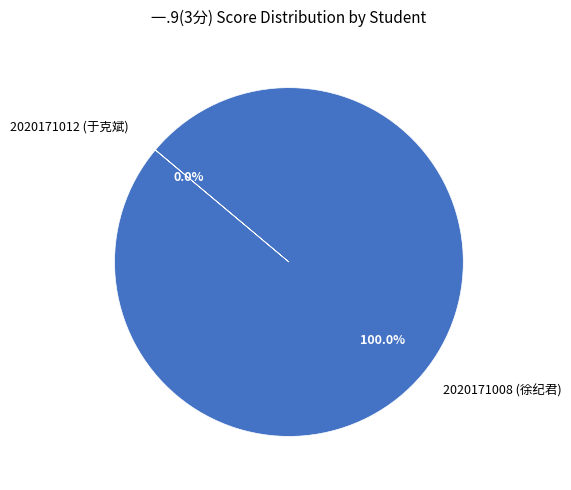

True or false: 2020171012 (于克斌) accounts for 0% of the total.

True